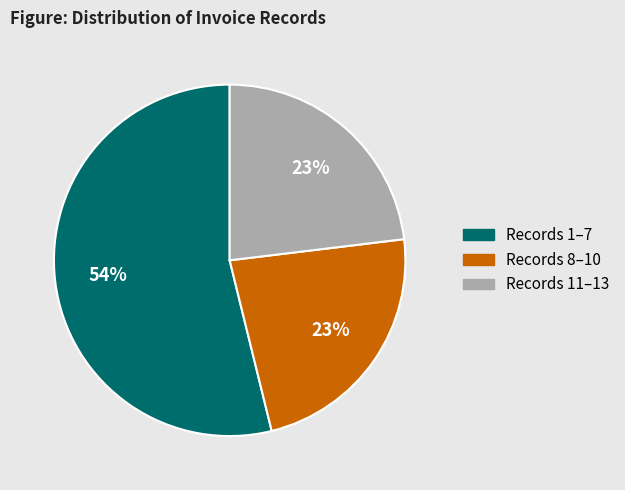

What is the ratio of the value at Records 11–13 to the value at Records 1–7?

0.4